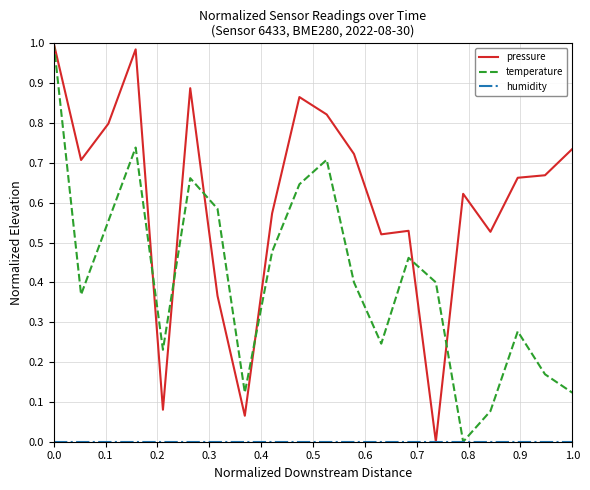

Which series has the largest total across all categories?

pressure